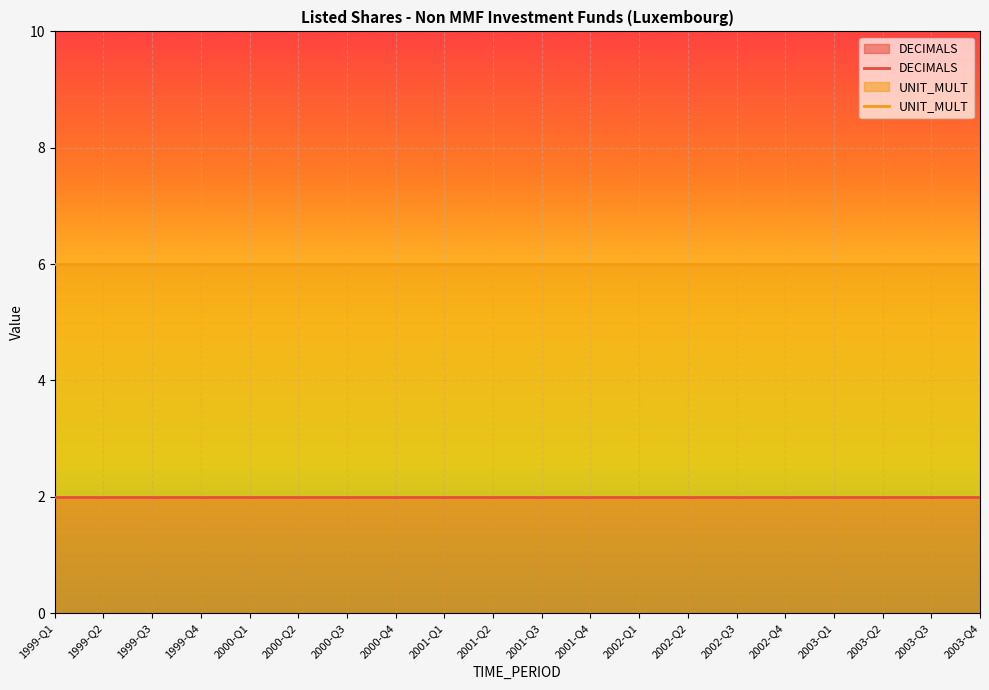

True or false: DECIMALS has more than 2 points higher than both neighbors.

False